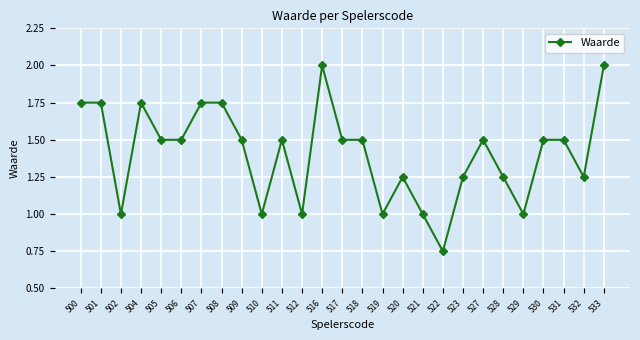

True or false: the data has more than 2 interior local peaks.

True